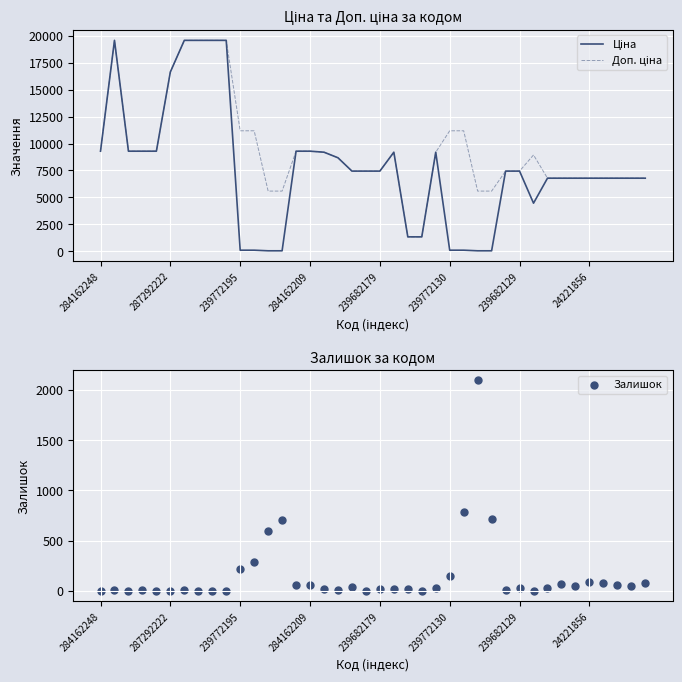

At how many categories does at least one series exceed 18500?

5